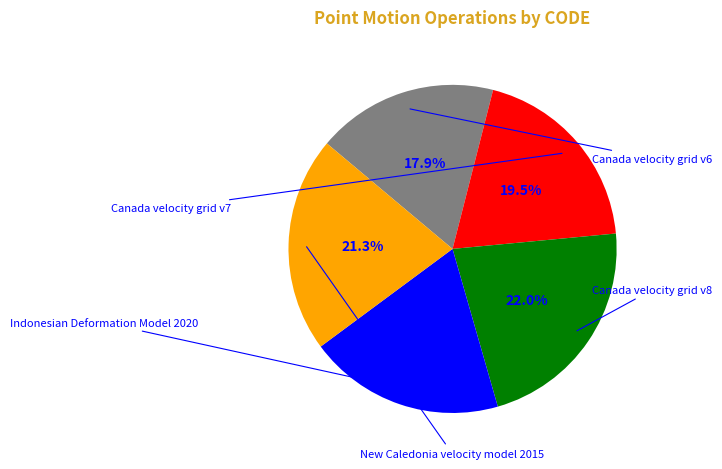

How many slices are in this pie chart?

5